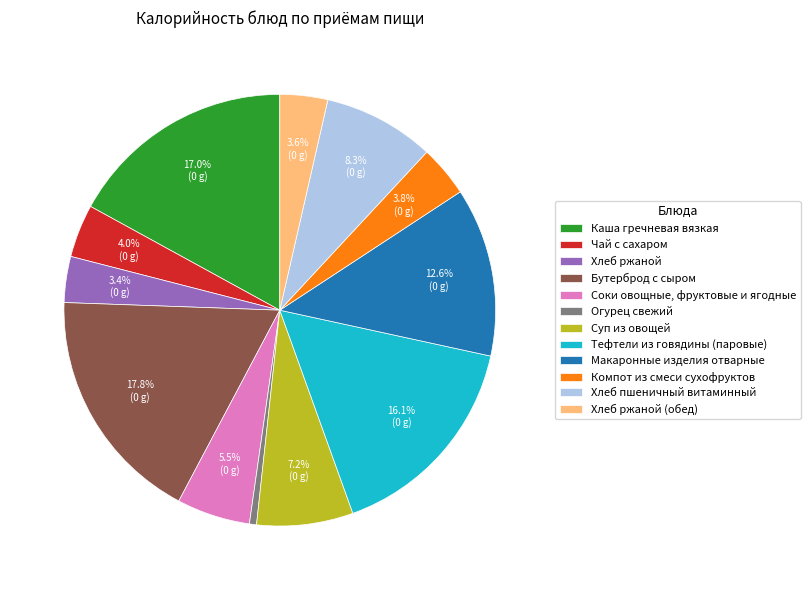

Which slice is the largest?

Бутерброд с сыром